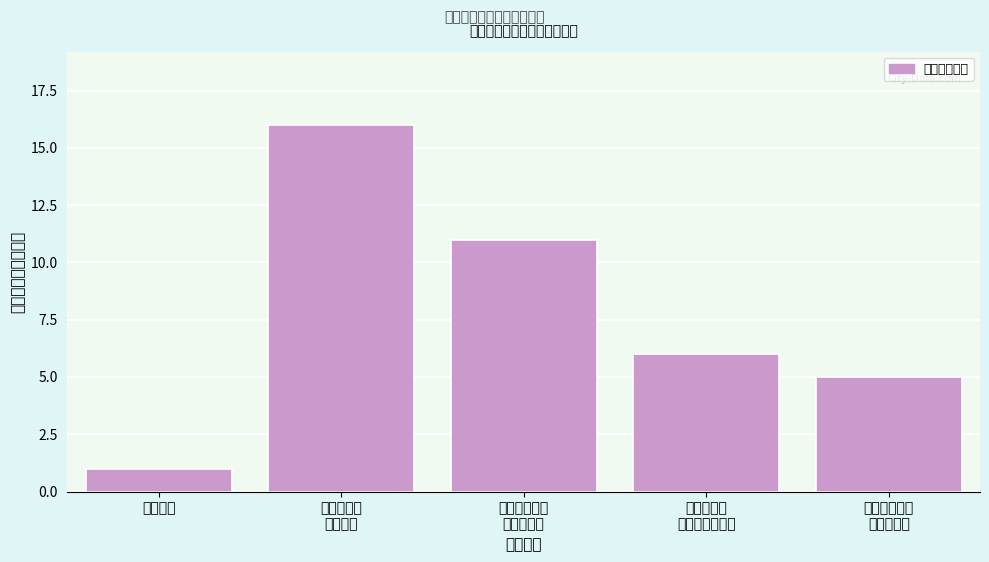

Reading left to right, extract all data points from this chart.

1	16	11	6	5